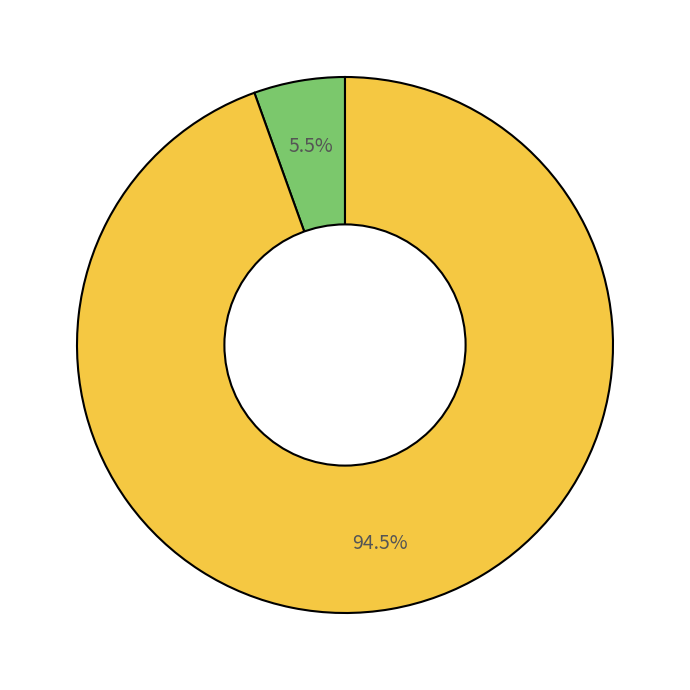

Is there a majority slice in this chart?

Yes